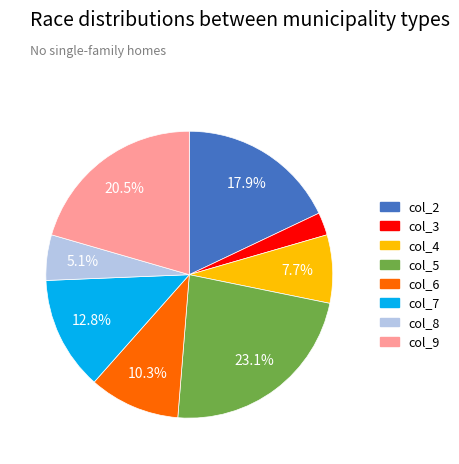

What percentage is the col_5 slice, to the nearest percent?

23%